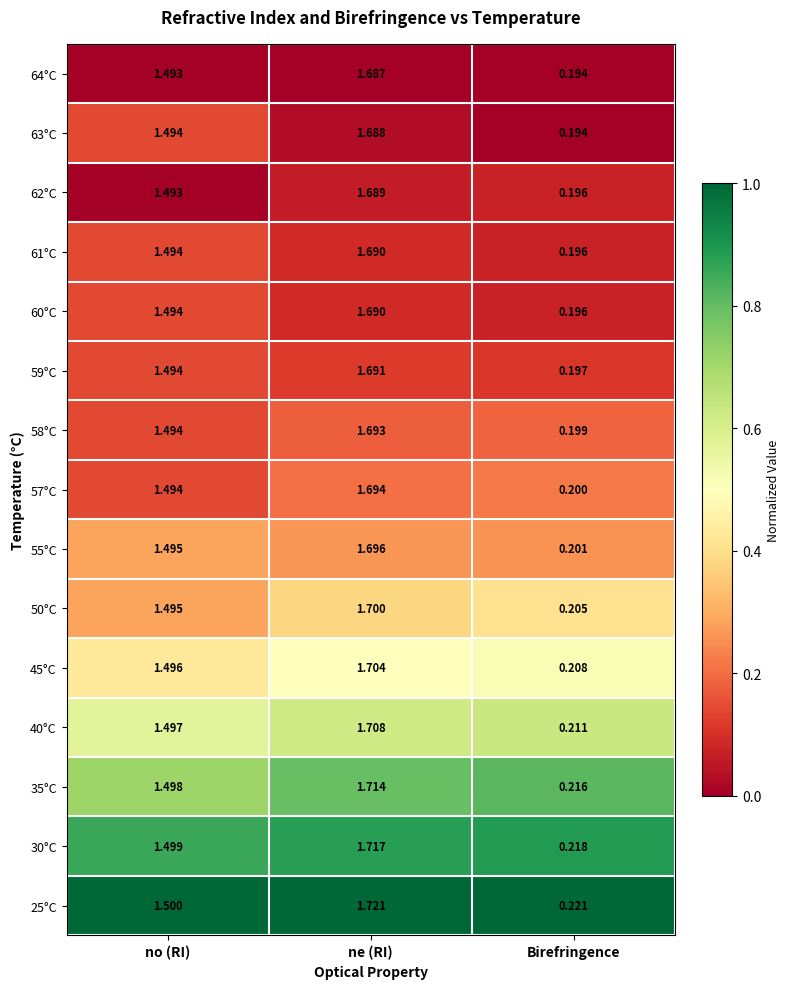

Where does the 61°C series first go above 1?

no (RI)